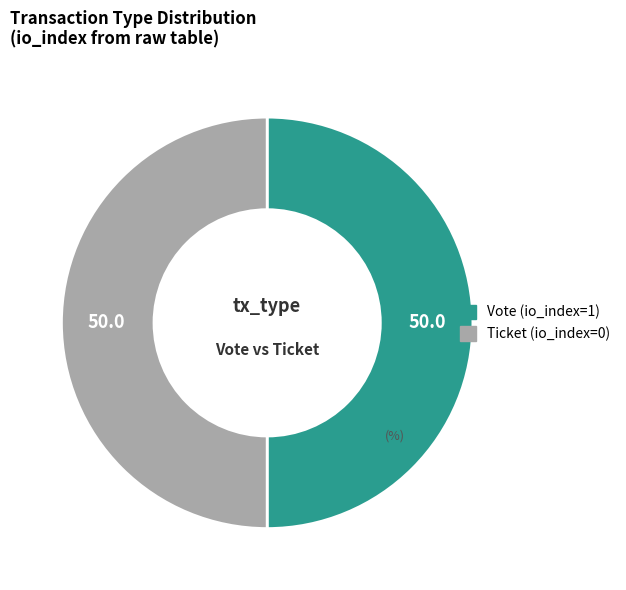

To the nearest percent, what is the average slice percentage?

50%